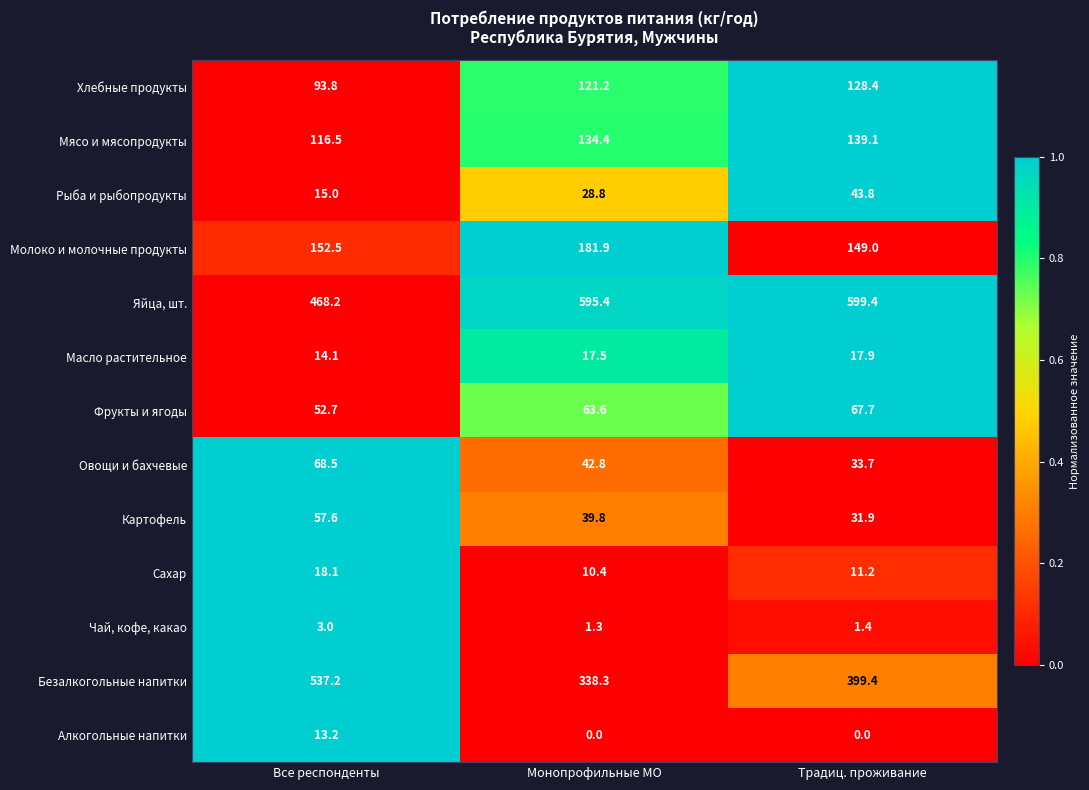

What is the difference between the second highest and minimum values in the Безалкогольные напитки series?

61.1